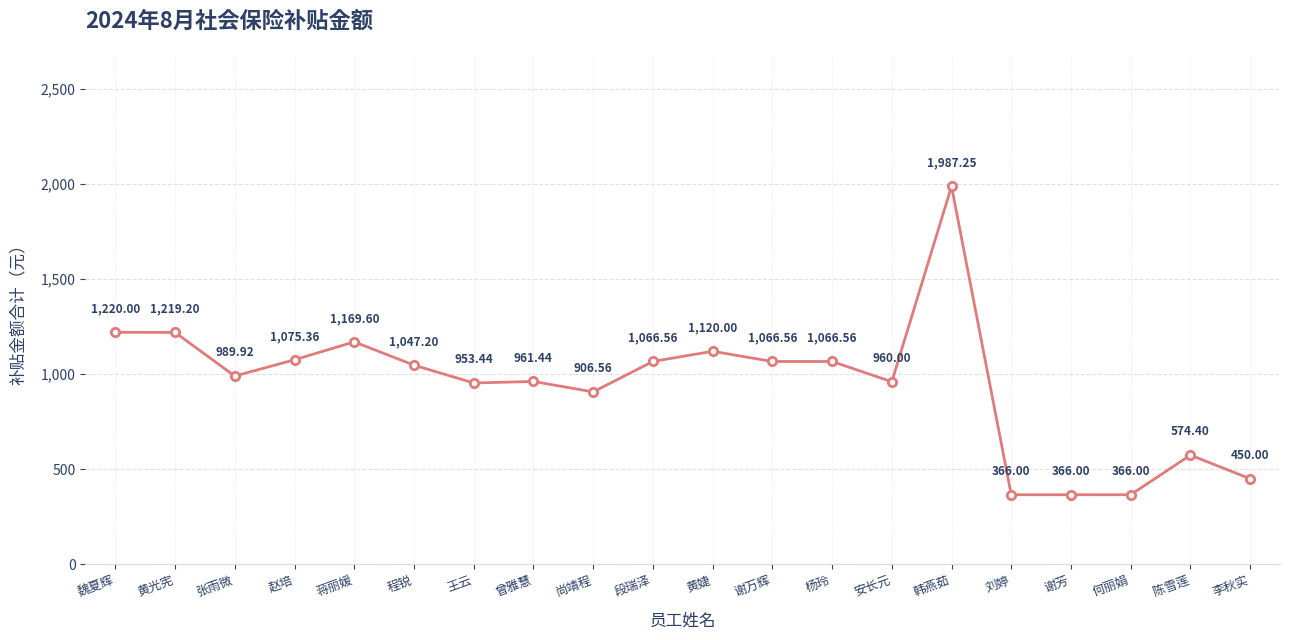

What is the difference between the values at 刘婷 and 程锐?

681.2